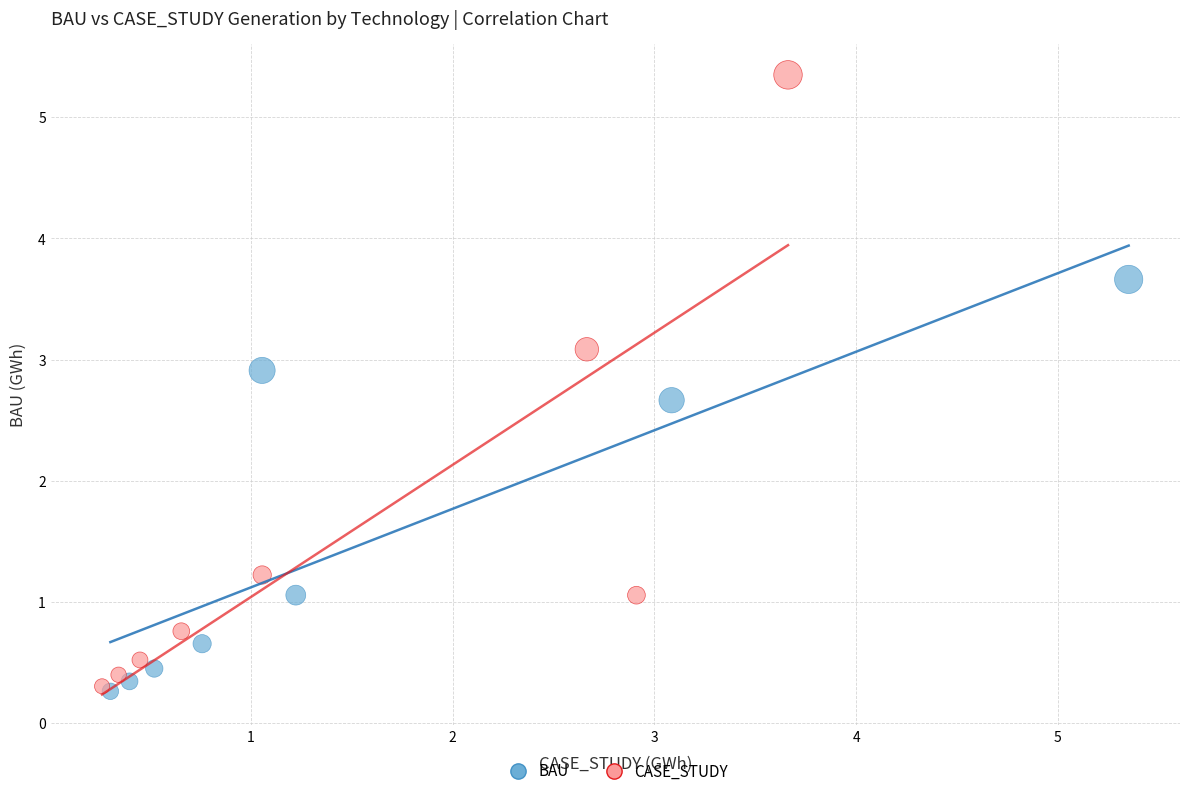

Which series has the largest Y range (max minus min)?

CASE_STUDY